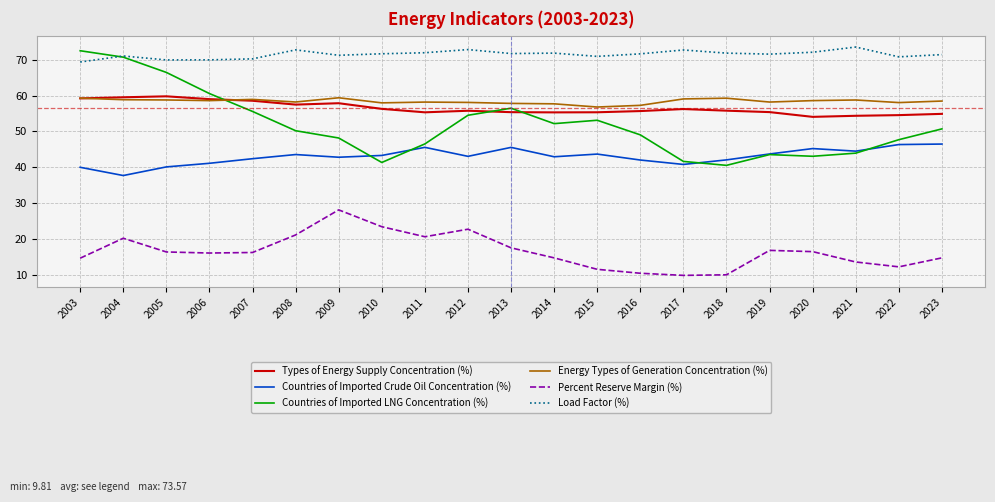

Is the value of Countries of Imported LNG Concentration (%) at 2023 greater than the value of Energy Types of Generation Concentration (%) at 2018?

No